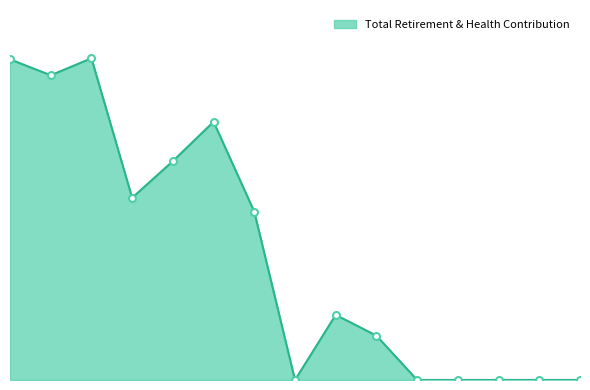

Is this an area chart (filled region under the line)?

Yes